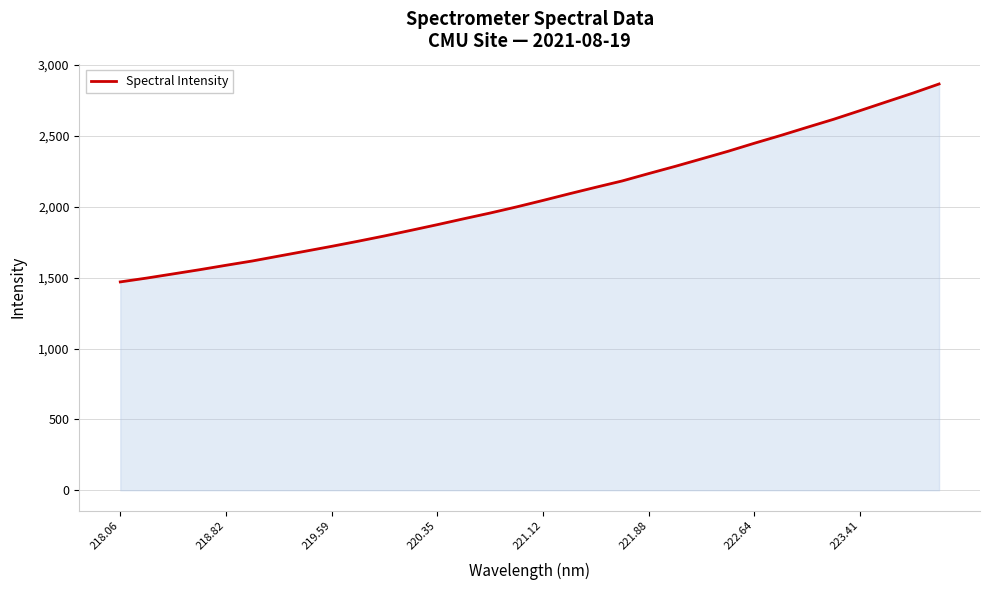

What is the greatest value displayed?

2866.5